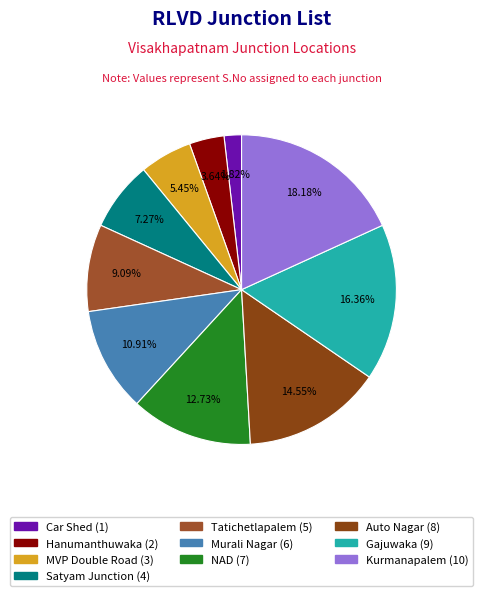

To the nearest percent, what portion does MVP Double Road represent?

5%